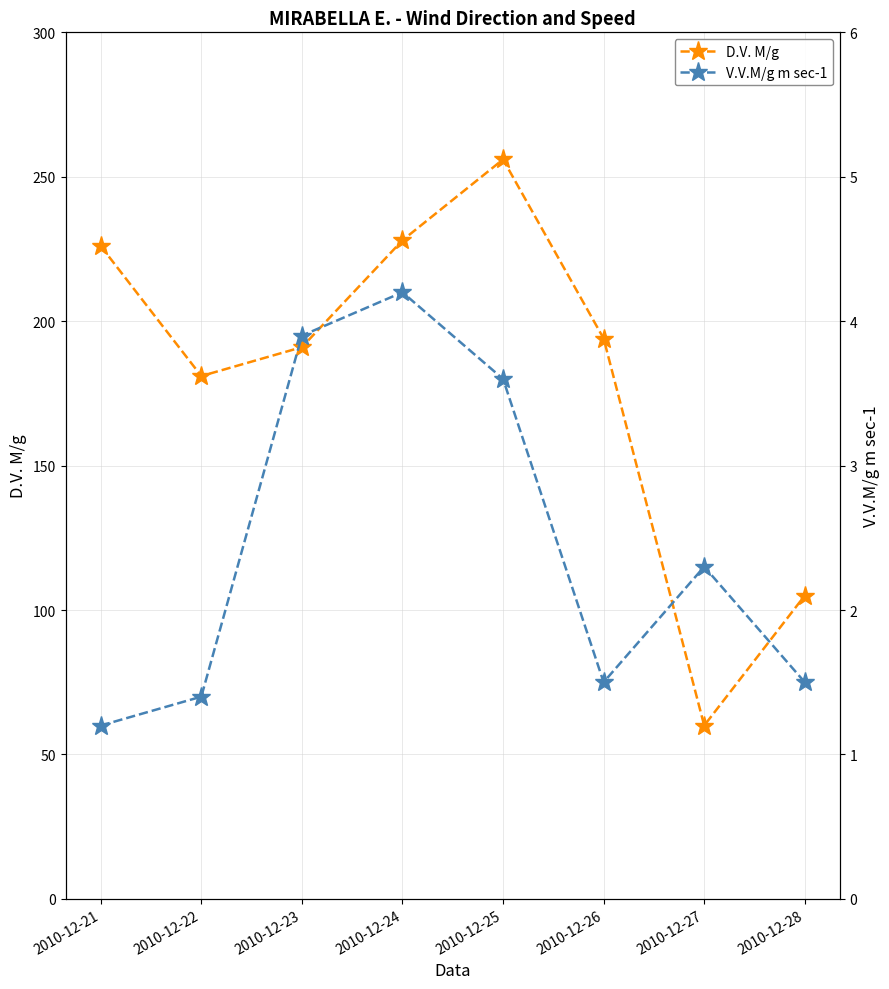

What is the average value of the V.V.M/g m sec-1 series?

2.5